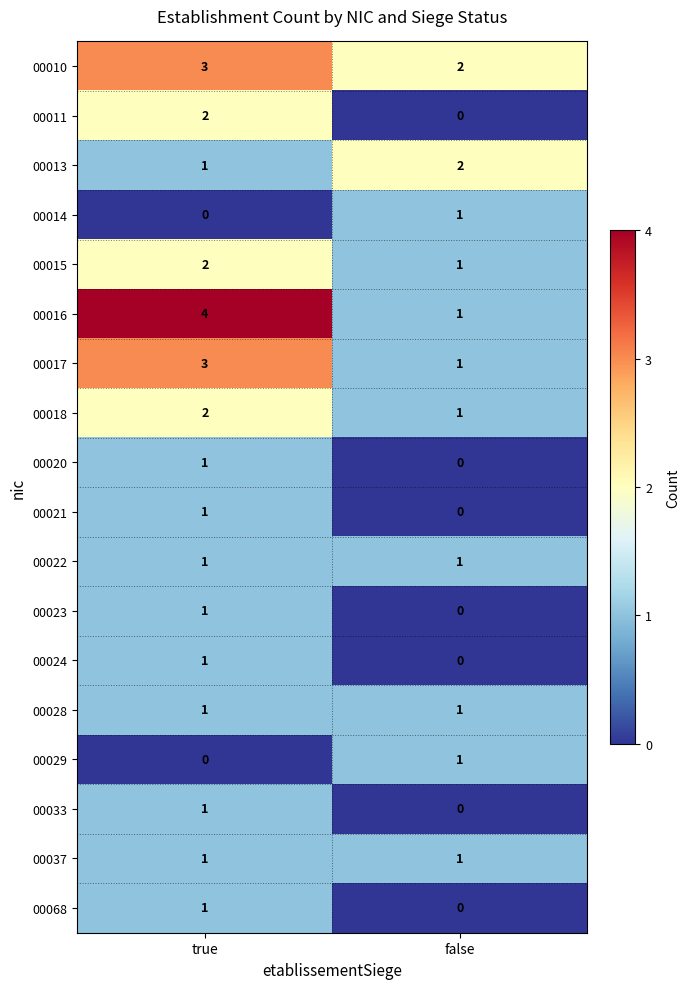

What is the spread (max minus min) of values at true?

4